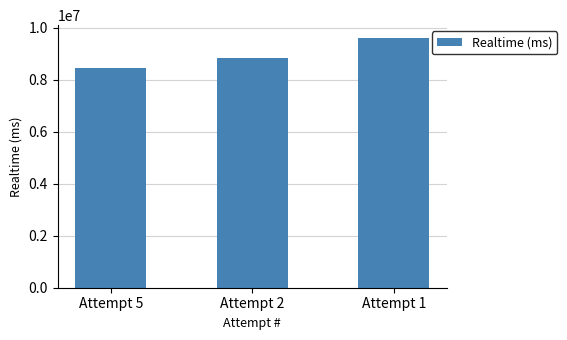

What value does the data have at Attempt 5, to the nearest 100?

8462400